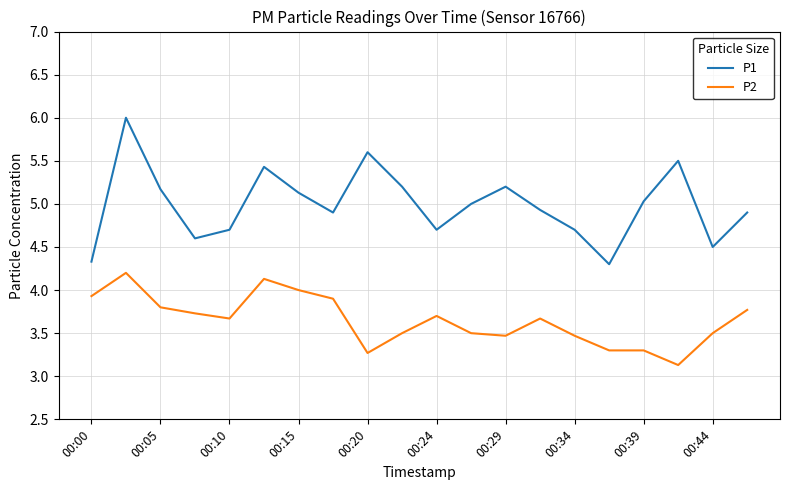

True or false: P2 and P1 intersect in this chart.

False